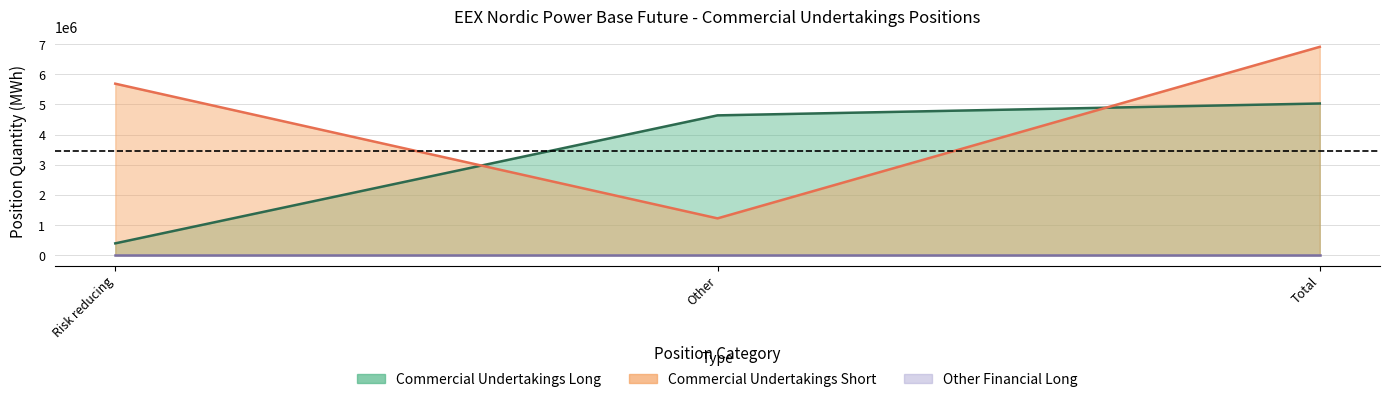

At how many categories does at least one series exceed 997936?

3